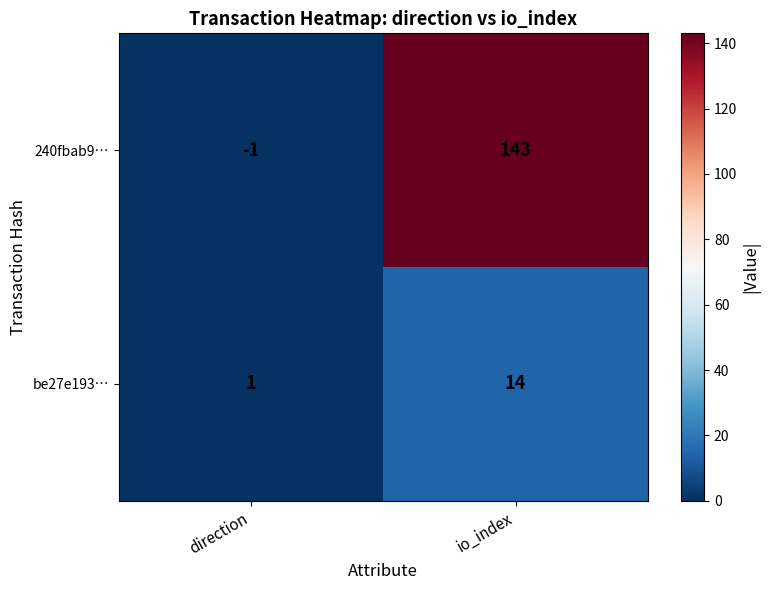

Which category has the highest value across all series?

io_index